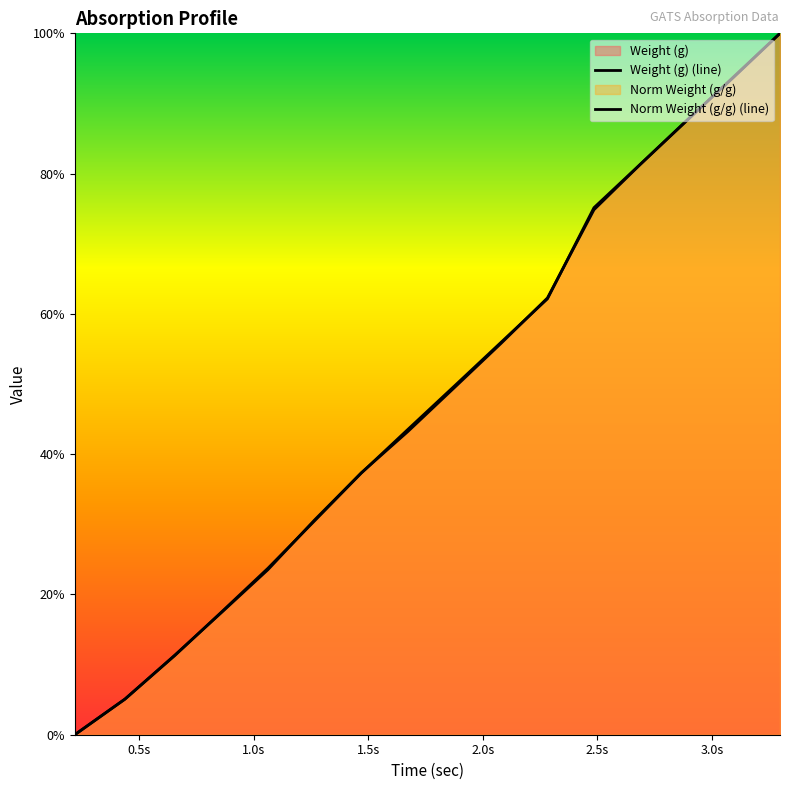

Where do Norm Weight (g/g) (line) and Weight (g) (line) first cross each other?

0.5s and 1.0s